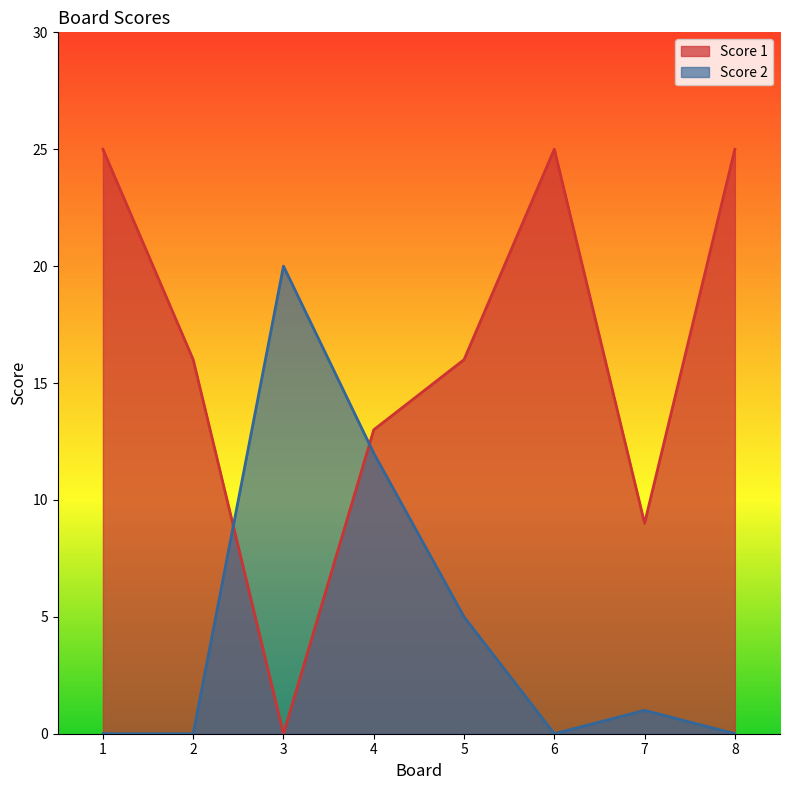

Reading right to left, what are all the values shown in this chart?

Score 1: 25	9	25	16	13	0	16	25
Score 2: 0	1	0	5	12	20	0	0